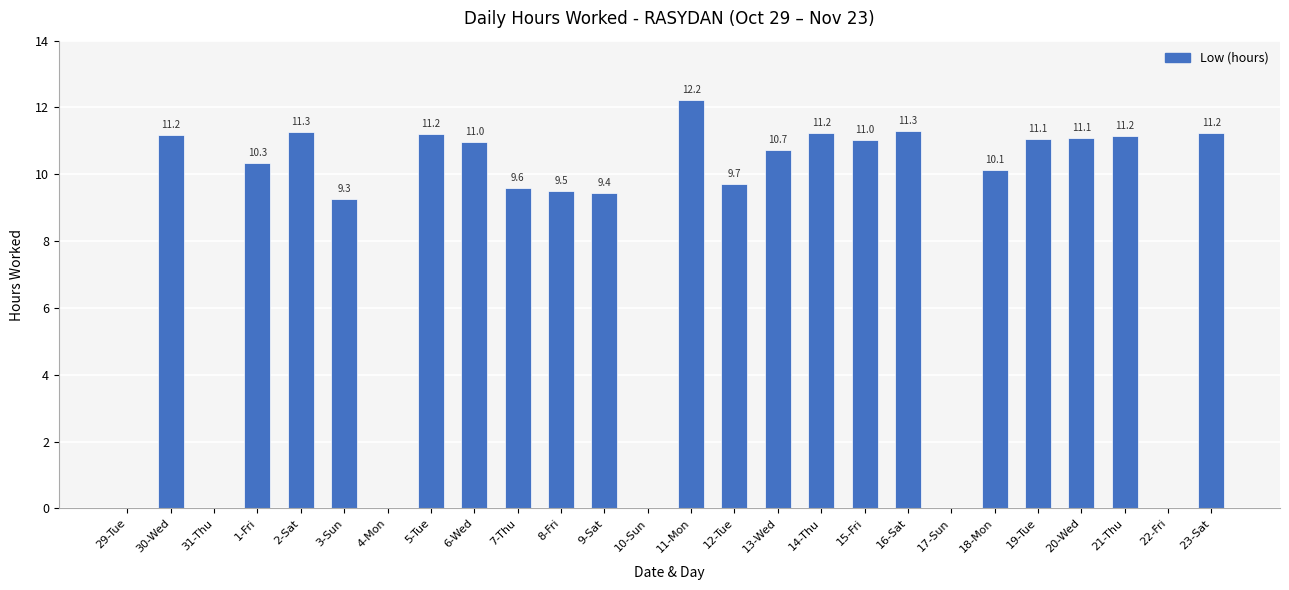

Where is the data nearest to the value 6?

3-Sun